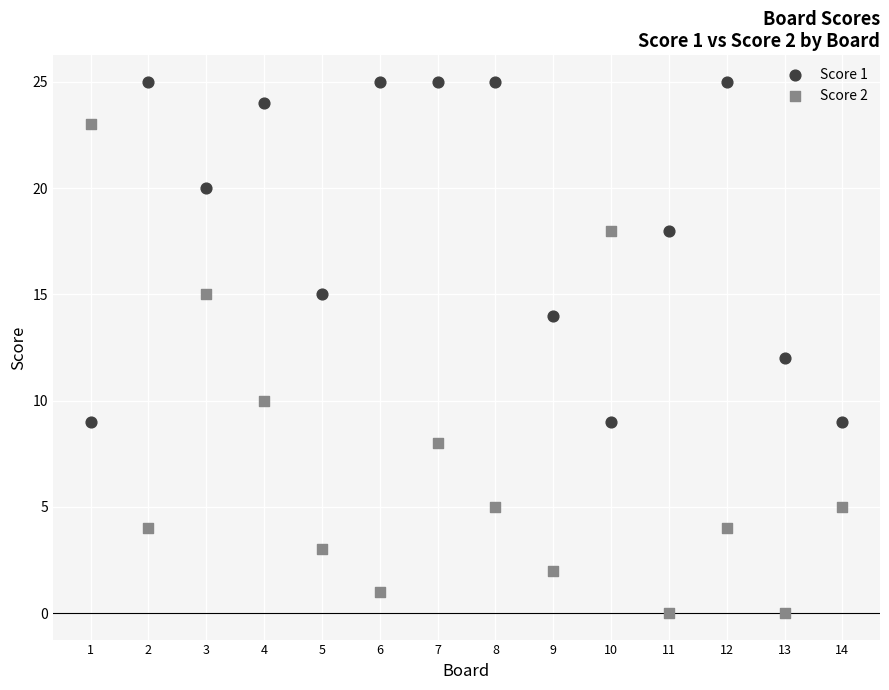

Which series reaches the minimum Y coordinate?

Score 2